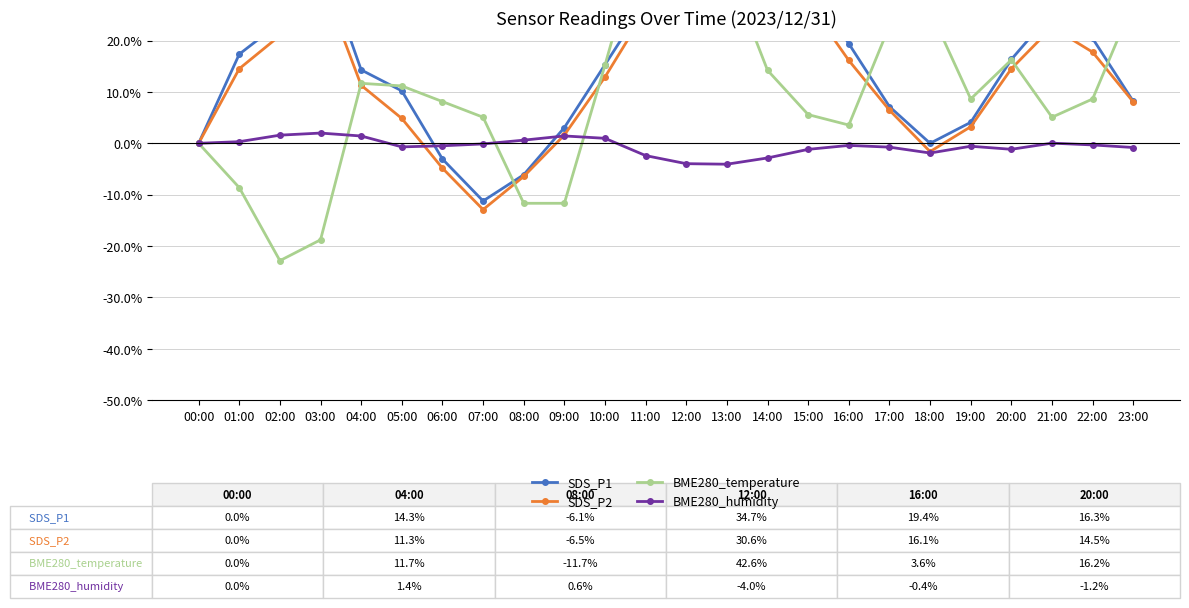

Reading right to left, list all the values displayed in this chart.

SDS_P1: 23:00=8.2	22:00=20.4	21:00=25.5	20:00=16.3	19:00=4.1	18:00=0.0	17:00=7.1	16:00=19.4	15:00=31.6	14:00=40.8	13:00=43.9	12:00=34.7	11:00=27.6	10:00=15.3	09:00=3.1	08:00=-6.1	07:00=-11.2	06:00=-3.1	05:00=10.2	04:00=14.3	03:00=36.7	02:00=23.5	01:00=17.3	00:00=0.0
SDS_P2: 23:00=8.1	22:00=17.7	21:00=22.6	20:00=14.5	19:00=3.2	18:00=-1.6	17:00=6.5	16:00=16.1	15:00=27.4	14:00=37.1	13:00=41.9	12:00=30.6	11:00=25.8	10:00=12.9	09:00=1.6	08:00=-6.5	07:00=-12.9	06:00=-4.8	05:00=4.8	04:00=11.3	03:00=32.3	02:00=21.0	01:00=14.5	00:00=0.0
BME280_temperature: 23:00=27.4	22:00=8.6	21:00=5.1	20:00=16.2	19:00=8.6	18:00=25.9	17:00=22.8	16:00=3.6	15:00=5.6	14:00=14.2	13:00=34.5	12:00=42.6	11:00=43.1	10:00=15.2	09:00=-11.7	08:00=-11.7	07:00=5.1	06:00=8.1	05:00=11.2	04:00=11.7	03:00=-18.8	02:00=-22.8	01:00=-8.6	00:00=0.0
BME280_humidity: 23:00=-0.8	22:00=-0.3	21:00=0.0	20:00=-1.2	19:00=-0.6	18:00=-1.9	17:00=-0.7	16:00=-0.4	15:00=-1.2	14:00=-2.9	13:00=-4.1	12:00=-4.0	11:00=-2.4	10:00=1.0	09:00=1.4	08:00=0.6	07:00=-0.1	06:00=-0.5	05:00=-0.7	04:00=1.4	03:00=2.0	02:00=1.6	01:00=0.3	00:00=0.0